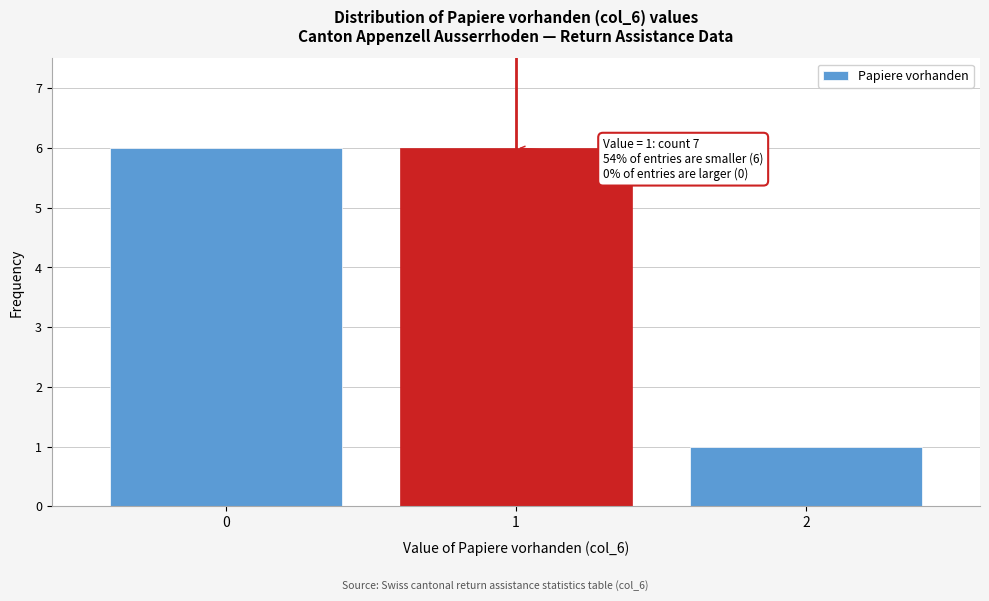

Reading left to right, list all the values displayed in this chart.

6	6	1